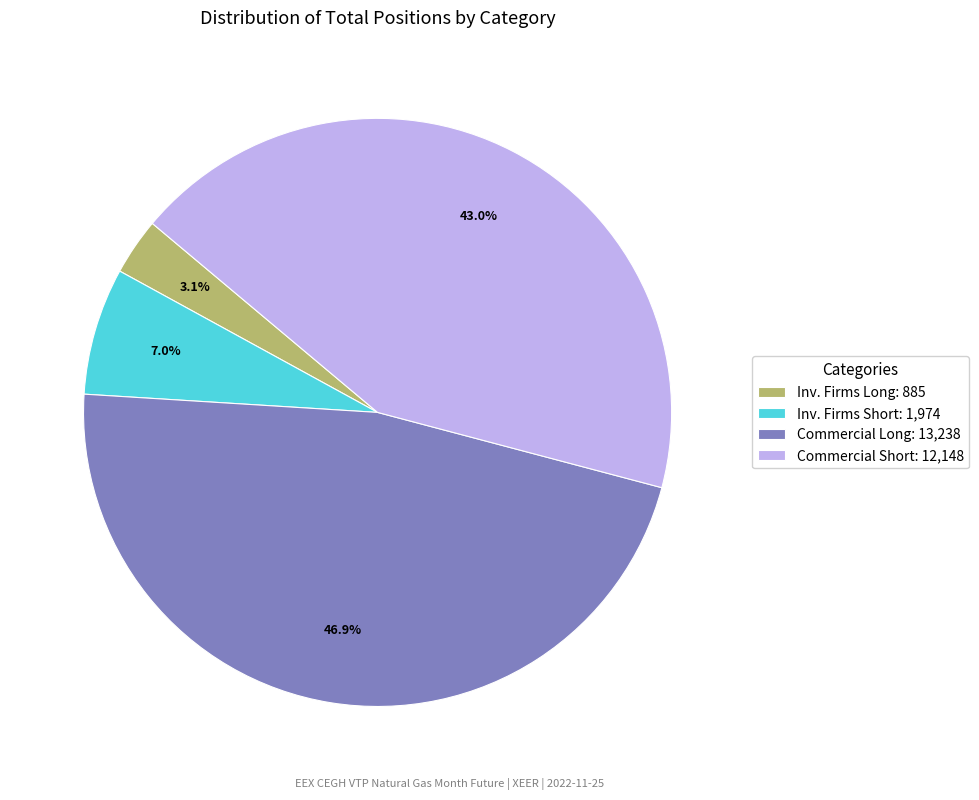

Is the sum of Commercial Long: 13,238 and Commercial Short: 12,148 greater than half?

Yes